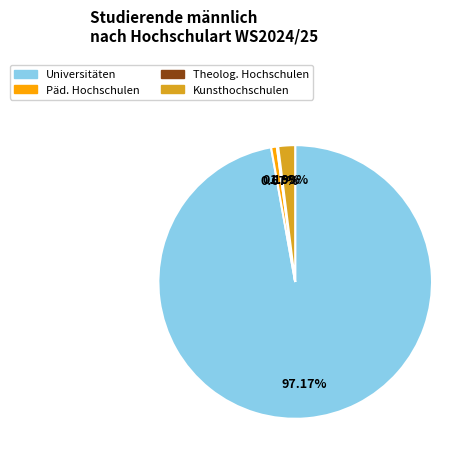

Does any single category account for the majority?

Yes